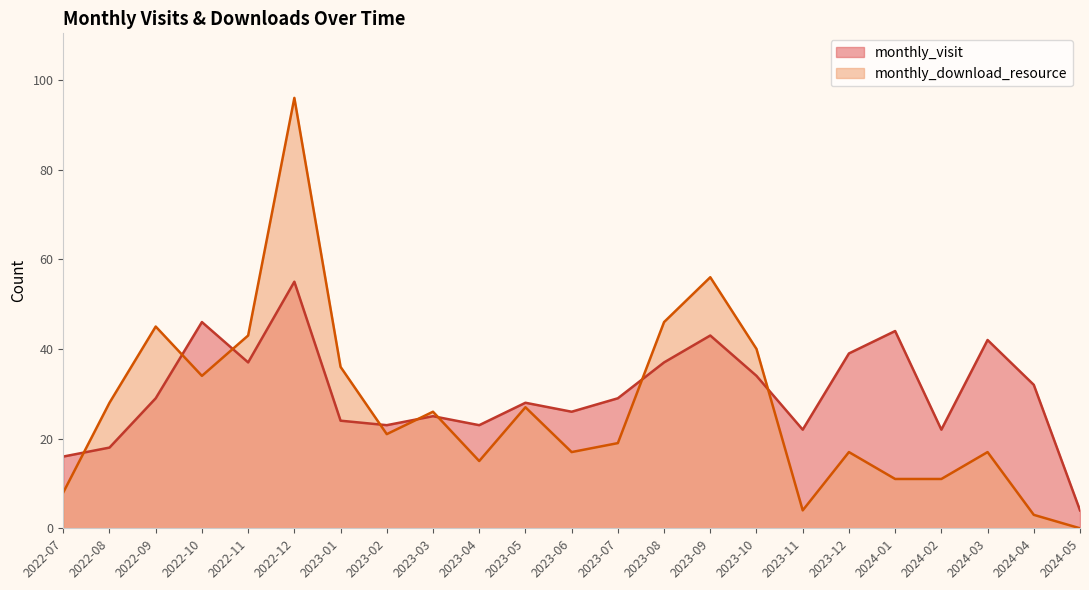

How many values in the monthly_visit series exceed 29?

10